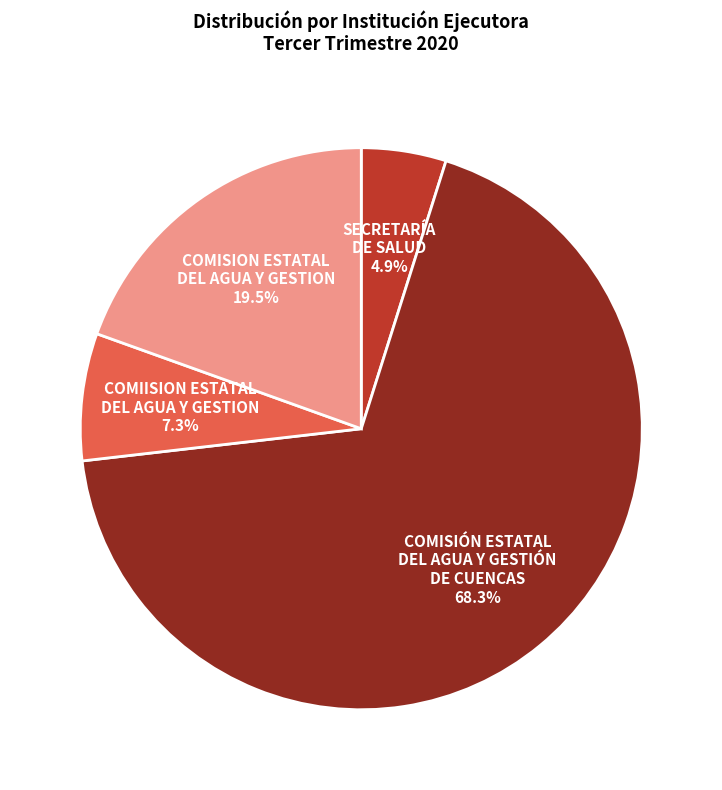

Is there a majority slice in this chart?

Yes